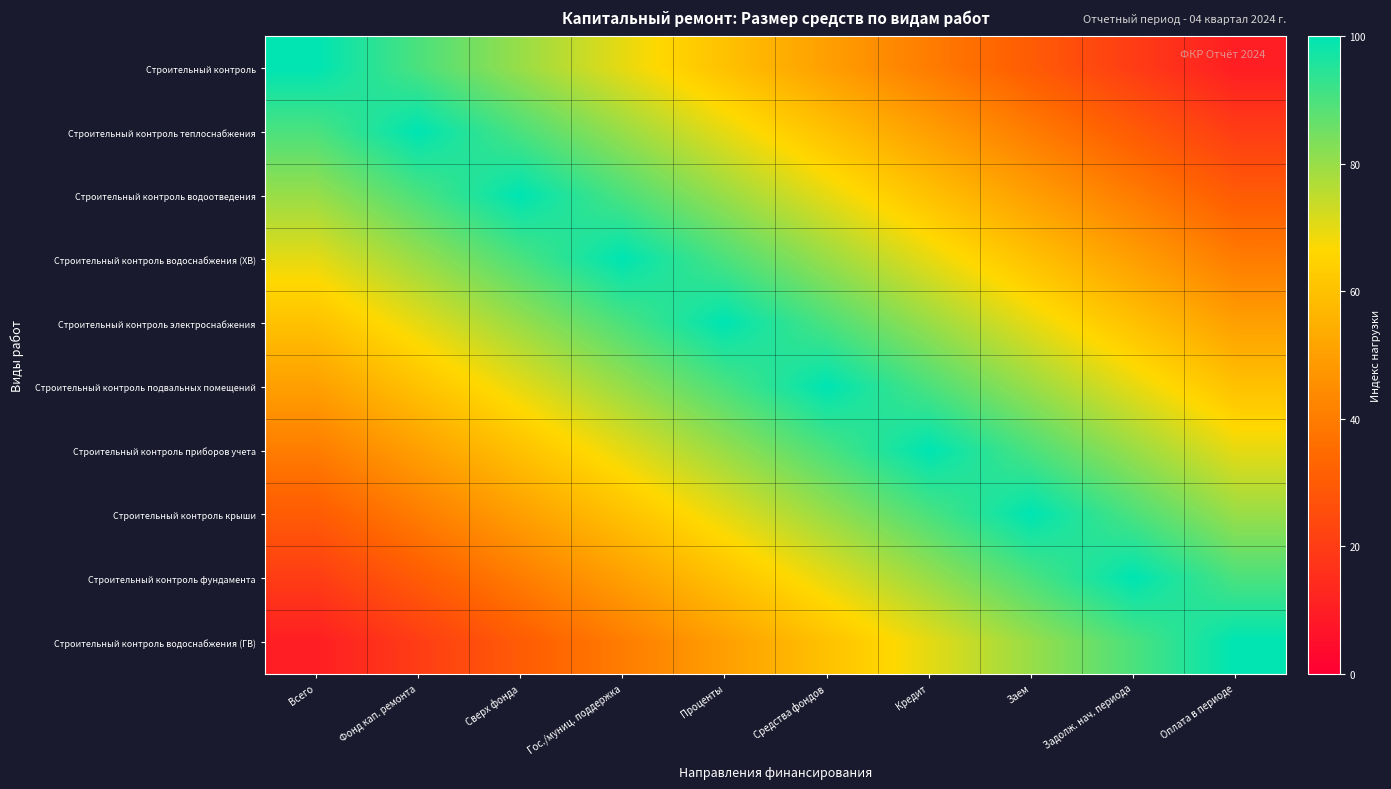

Count the number of data series in this chart.

10